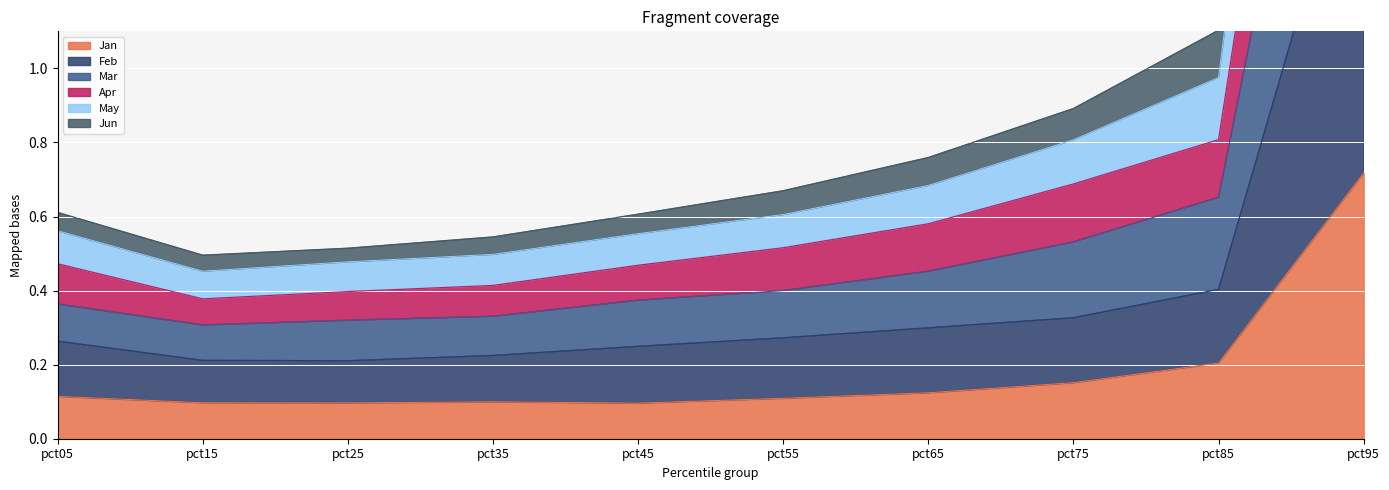

Count the number of data series in this chart.

6